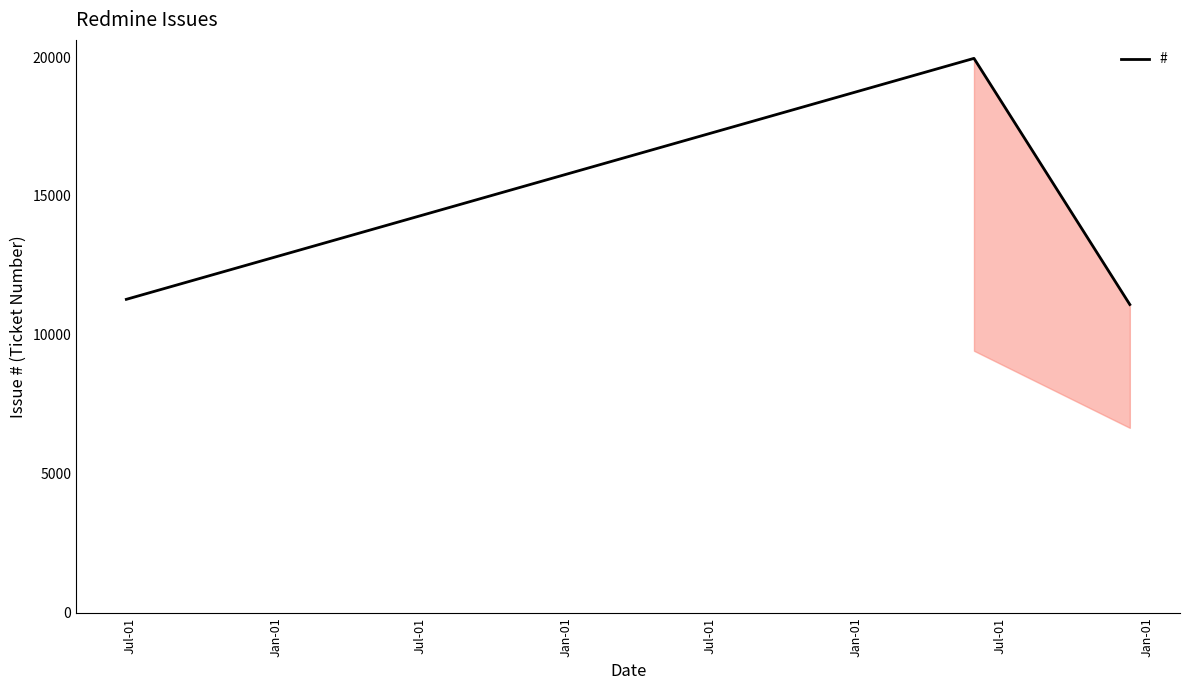

What is the minimum value shown in the chart?

11094